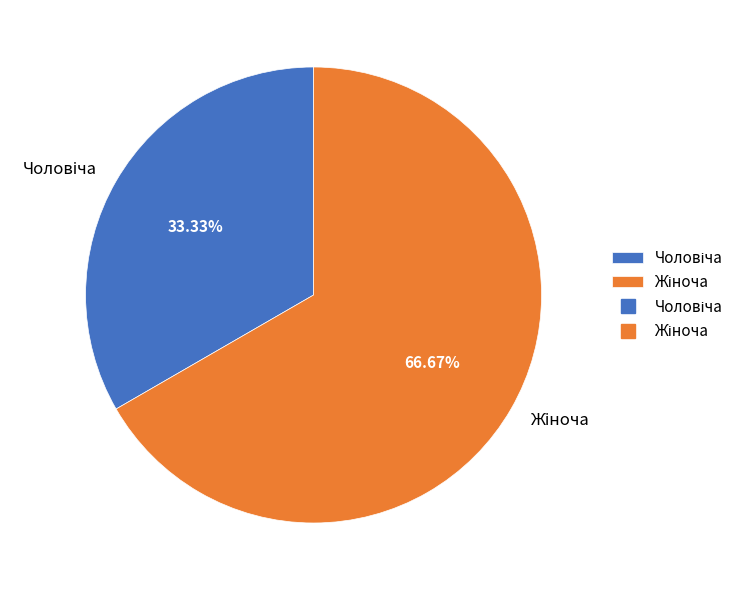

Count the number of slices in the pie.

2